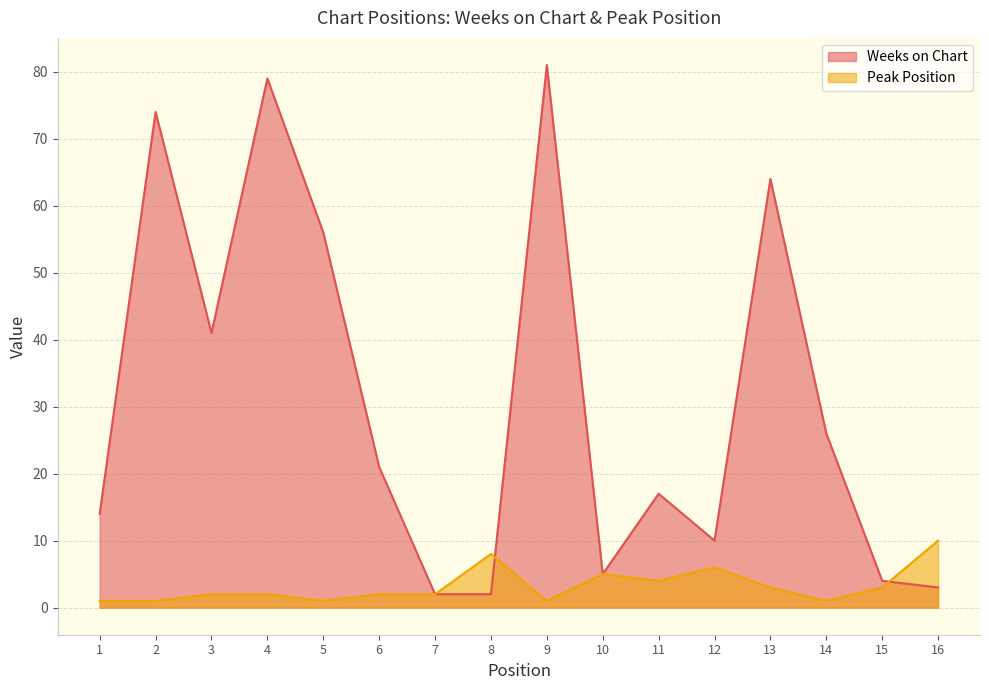

Which series has the largest range (max minus min)?

Weeks on Chart